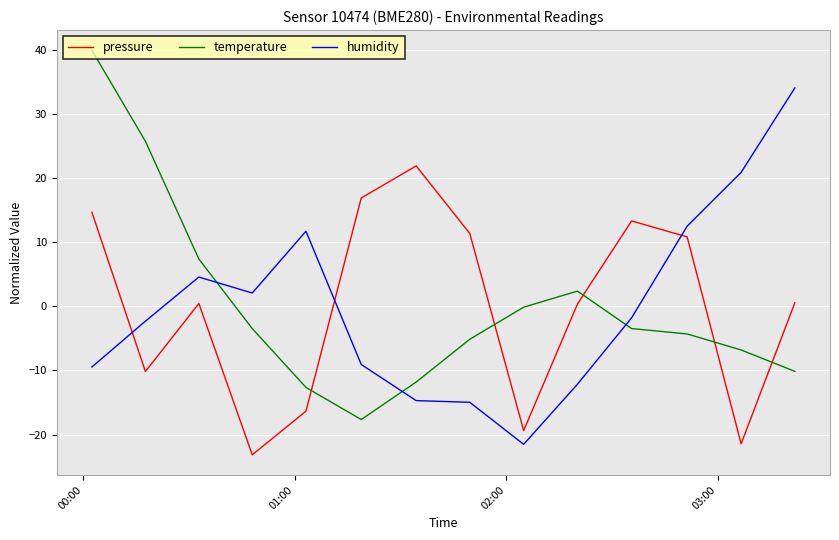

Rank the series by their maximum value, from lowest to highest.

pressure, humidity, temperature